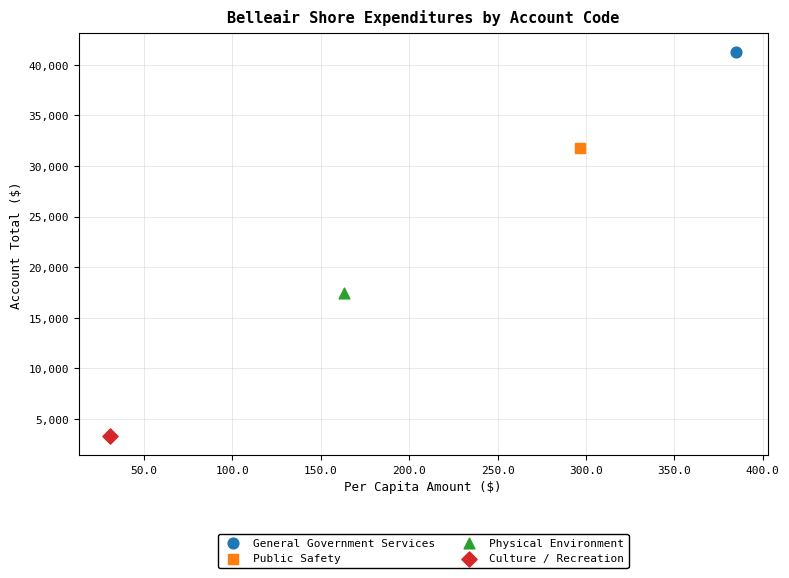

What are all the series names shown in the legend?

General Government Services, Public Safety, Physical Environment, Culture / Recreation